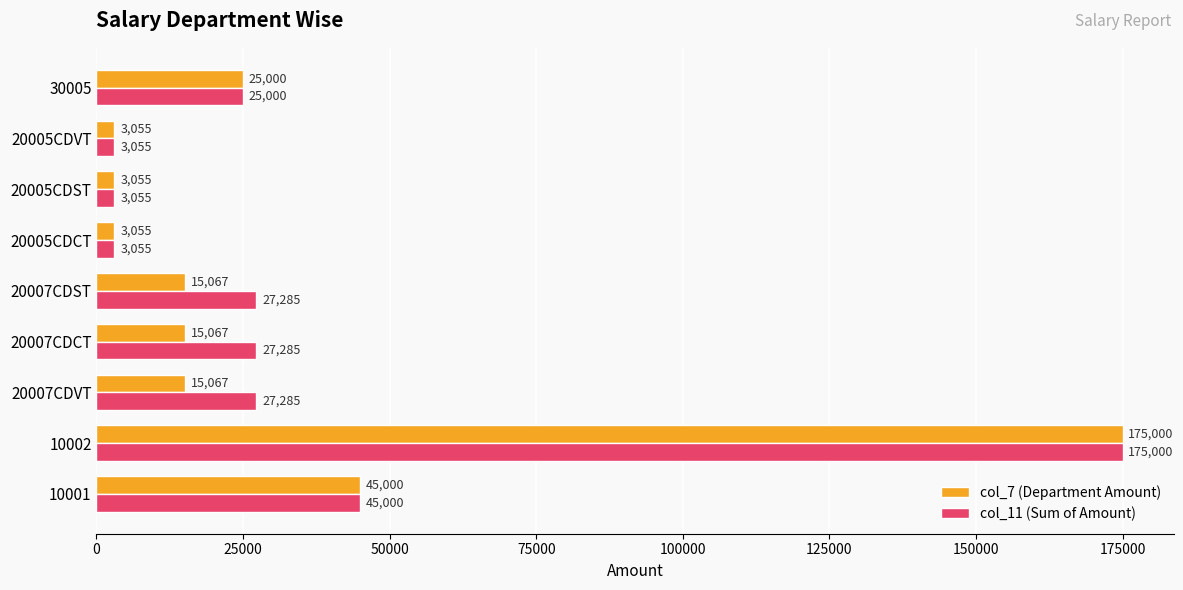

At which category is the sum across all series the highest?

10002